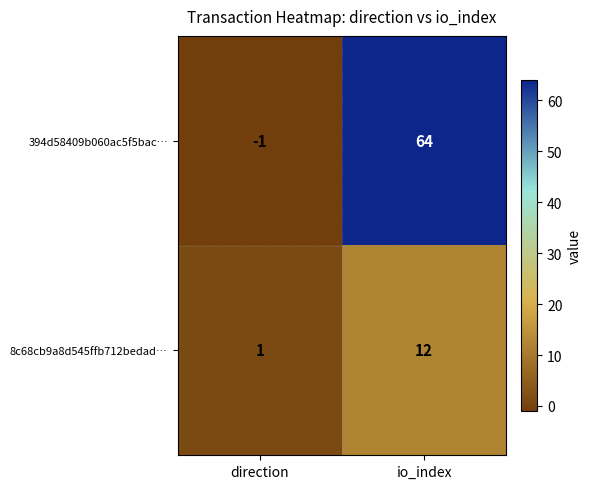

The 8c68cb9a8d545ffb712bedad… series shows 1 at direction. True or false?

True